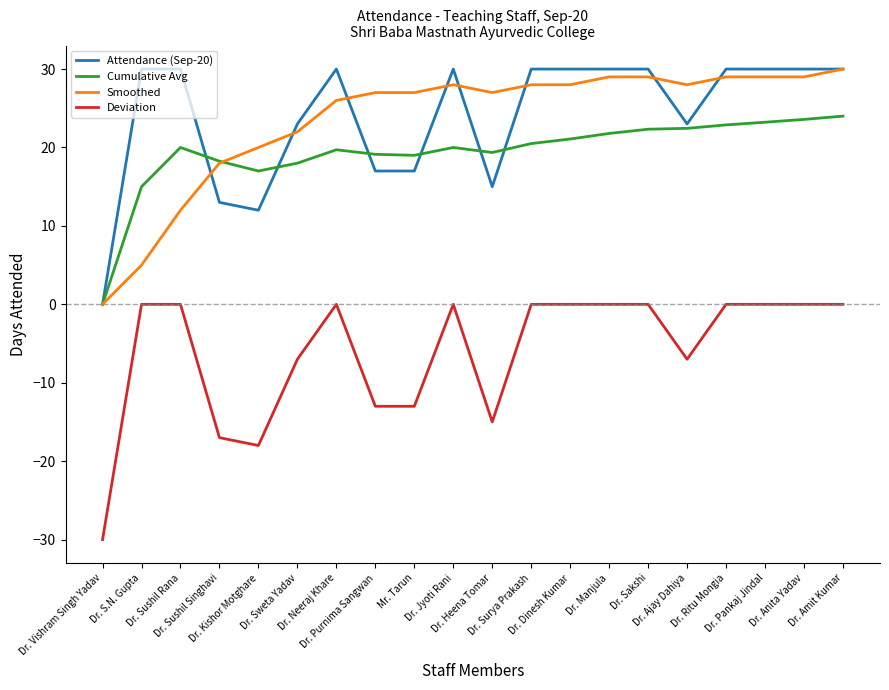

What is the maximum value shown in the chart?

30.0